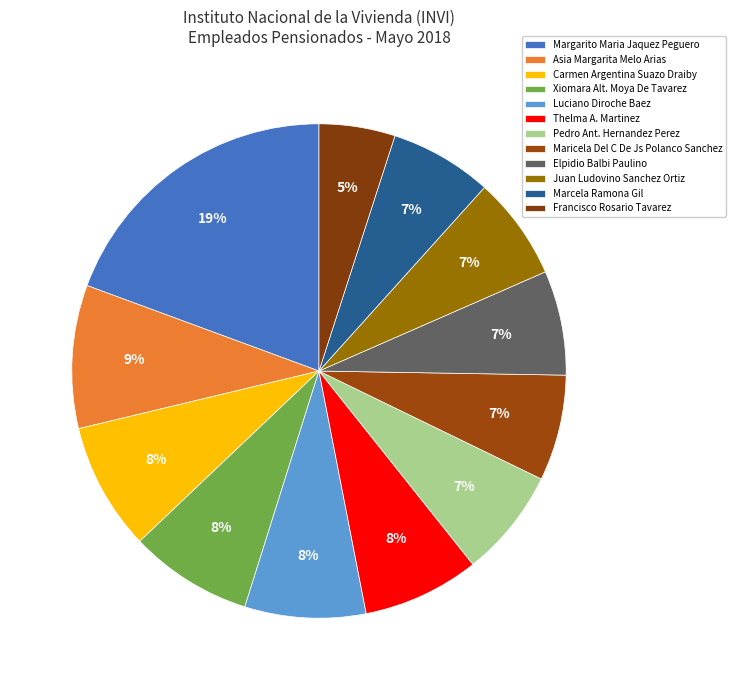

Count the number of slices in the pie.

12